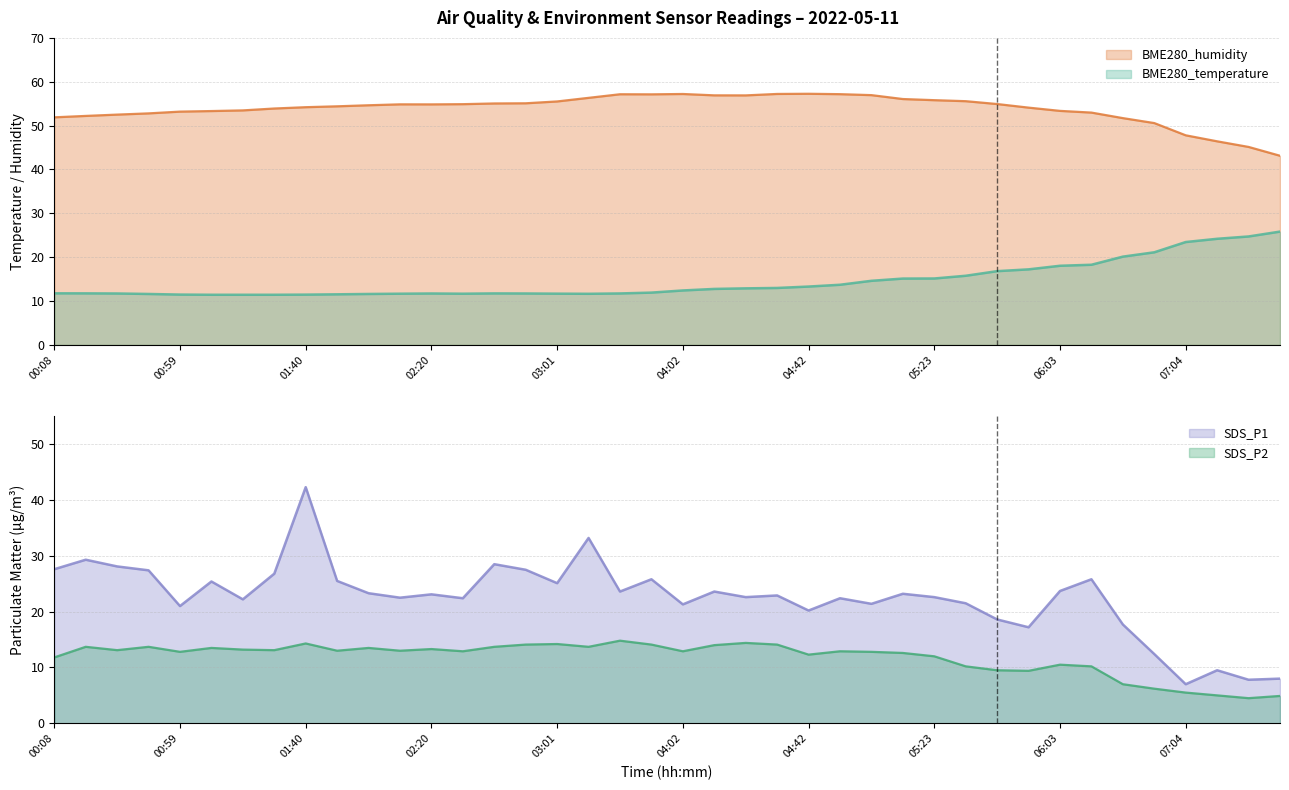

Reading right to left, extract all data points from this chart.

BME280_temperature: 25.8	24.7	24.2	23.5	21.1	20.1	18.3	18.1	17.2	16.8	15.8	15.2	15.1	14.6	13.7	13.3	13.0	12.9	12.8	12.4	11.9	11.7	11.7	11.7	11.7	11.8	11.7	11.7	11.7	11.6	11.5	11.5	11.4	11.4	11.4	11.5	11.6	11.7	11.8	11.8
BME280_humidity: 43.1	45.1	46.4	47.8	50.6	51.7	53.0	53.4	54.1	54.9	55.6	55.8	56.1	57.0	57.2	57.3	57.2	56.9	56.9	57.2	57.1	57.1	56.3	55.5	55.1	55.0	54.9	54.8	54.9	54.6	54.4	54.2	53.9	53.5	53.3	53.2	52.8	52.5	52.2	51.9
SDS_P1: 8.0	7.8	9.5	7.0	12.4	17.7	25.8	23.7	17.2	18.6	21.5	22.6	23.2	21.4	22.4	20.2	22.9	22.6	23.6	21.3	25.8	23.6	33.2	25.1	27.5	28.5	22.4	23.1	22.5	23.3	25.5	42.3	26.8	22.2	25.4	21.0	27.4	28.1	29.3	27.6
SDS_P2: 4.9	4.5	5.0	5.5	6.2	7.0	10.2	10.5	9.4	9.5	10.2	12.0	12.6	12.8	12.9	12.3	14.1	14.4	14.0	12.9	14.1	14.8	13.7	14.2	14.1	13.7	12.9	13.3	13.0	13.5	13.0	14.3	13.1	13.2	13.5	12.8	13.7	13.1	13.7	11.8